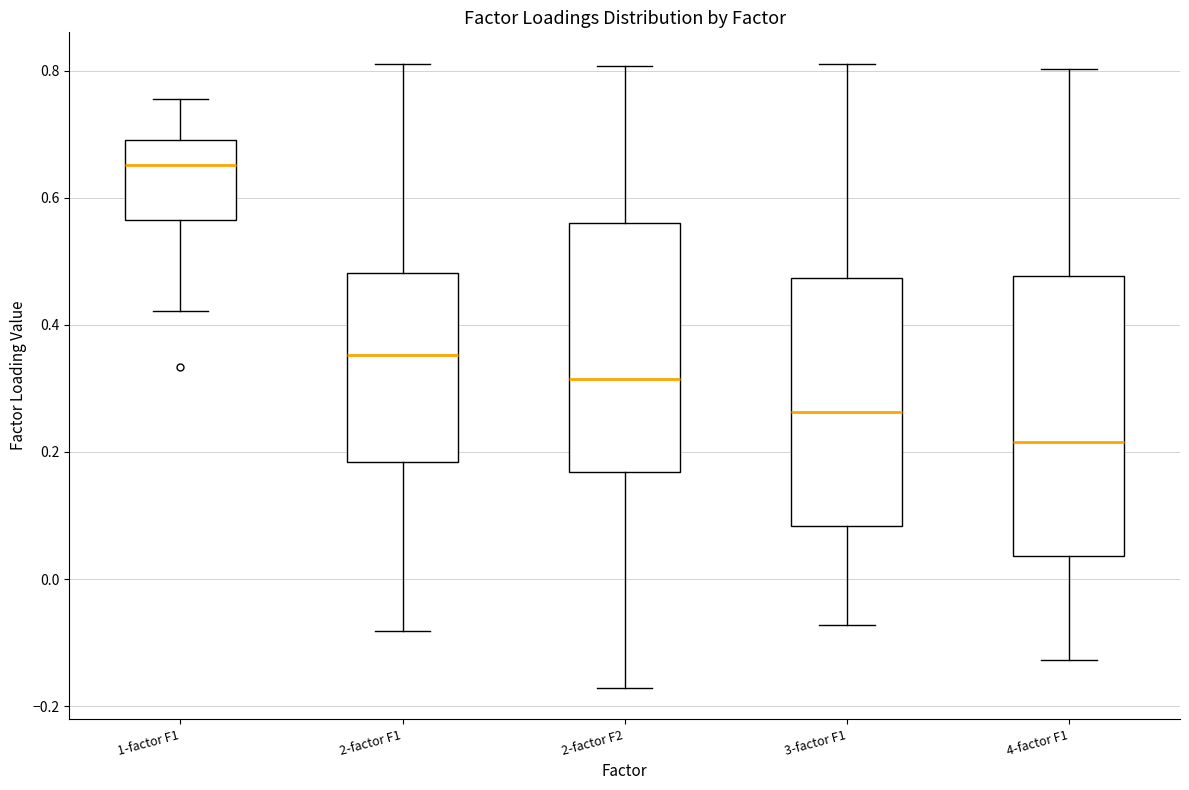

Where does the median line of the box for 1-factor F1 sit on the y-axis? The values are not printed on the chart, so give them approximately, as read against the axis.

0.66